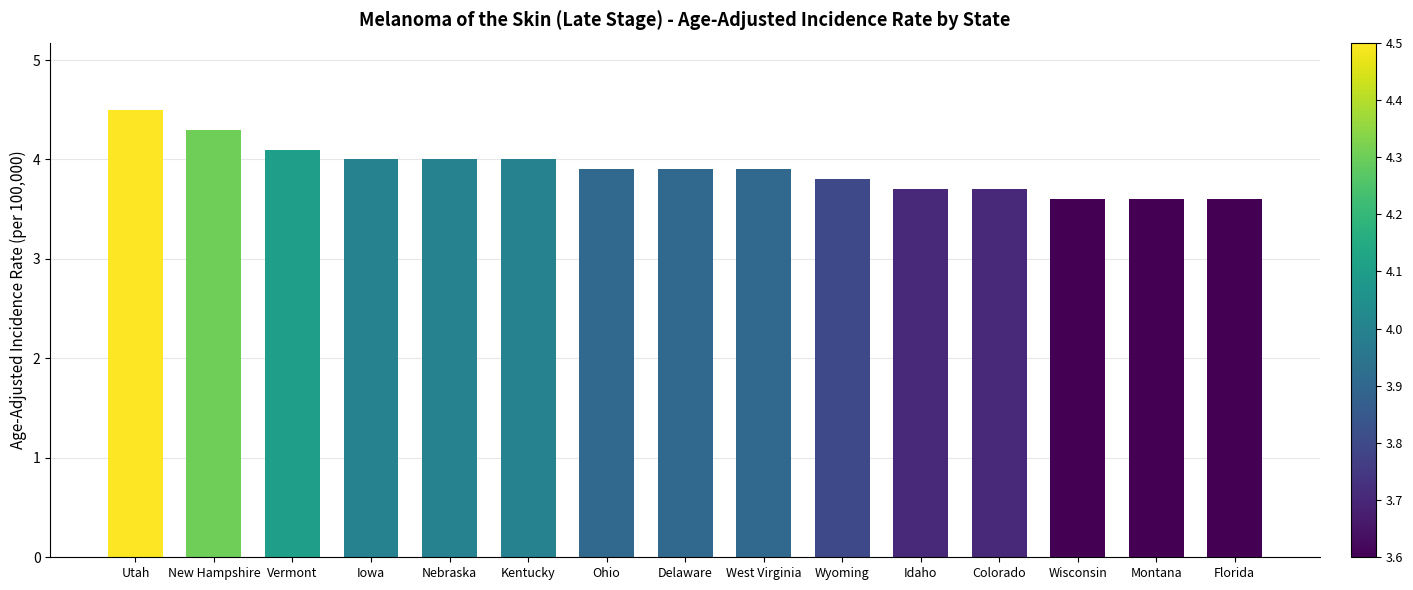

What is the value of the 11th bar from the left?

3.7